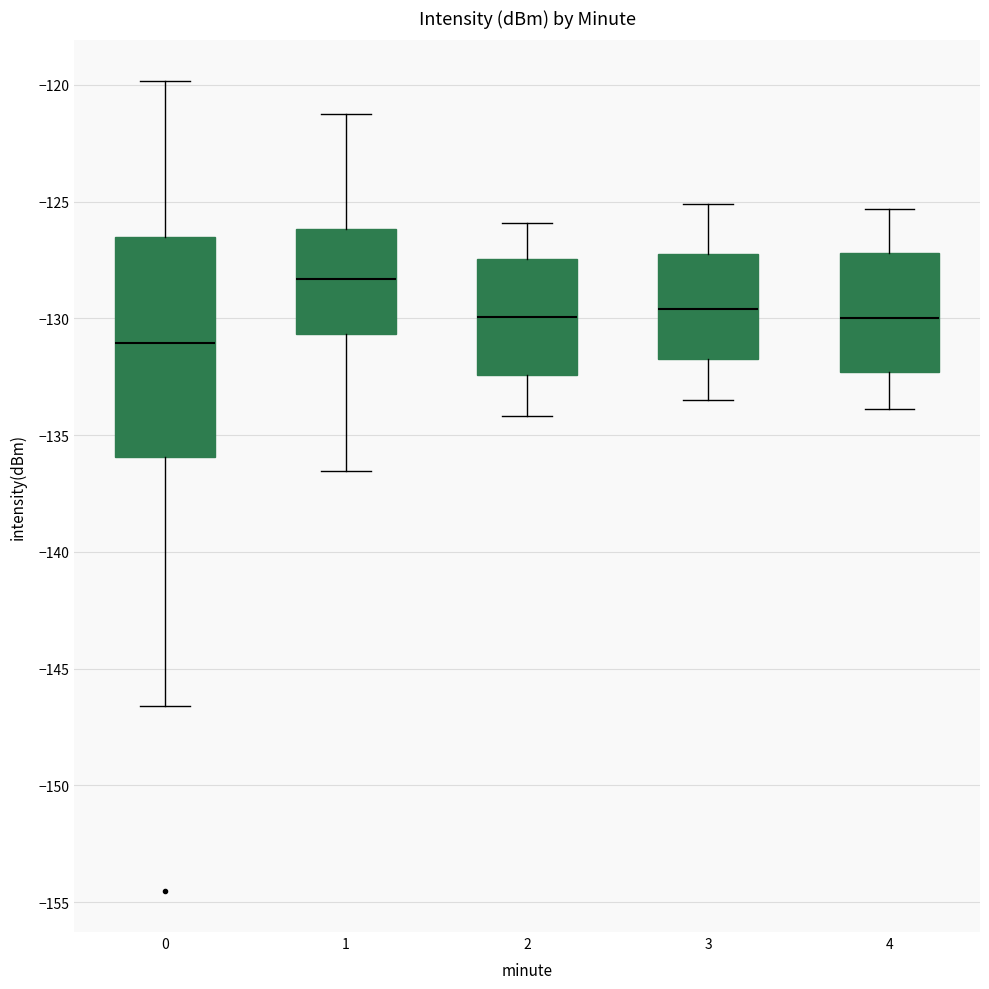

Reading left to right, transcribe this box plot: for each box, give where its median line is, the range the box spans, and where its two whiskers end, as read against the y-axis. The values are not printed on the chart, so give them approximately, as read against the axis.

0: median -131.0, box -136.0 to -126.5, whiskers -146.5 to -120.0
1: median -128.5, box -130.5 to -126.0, whiskers -136.5 to -121.0
2: median -130.0, box -132.5 to -127.5, whiskers -134.0 to -126.0
3: median -129.5, box -131.5 to -127.0, whiskers -133.5 to -125.0
4: median -130.0, box -132.5 to -127.0, whiskers -134.0 to -125.5